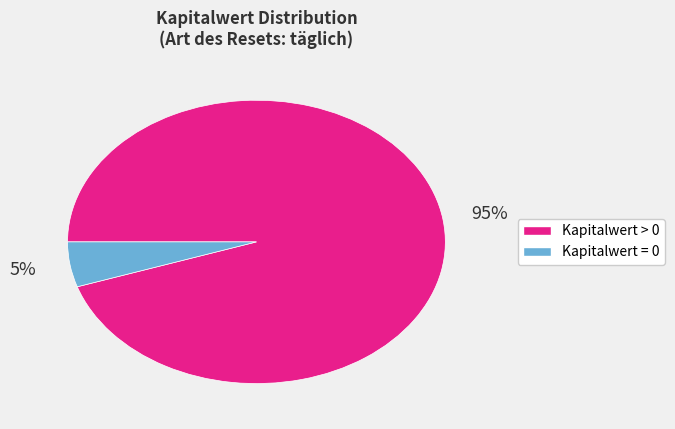

To the nearest percent, what is the average slice percentage?

50%